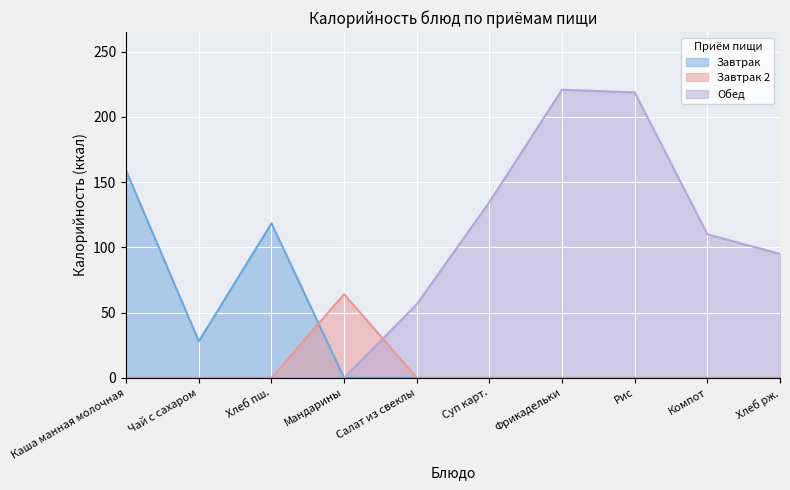

Which category has the highest value in the Завтрак series?

Каша манная молочная